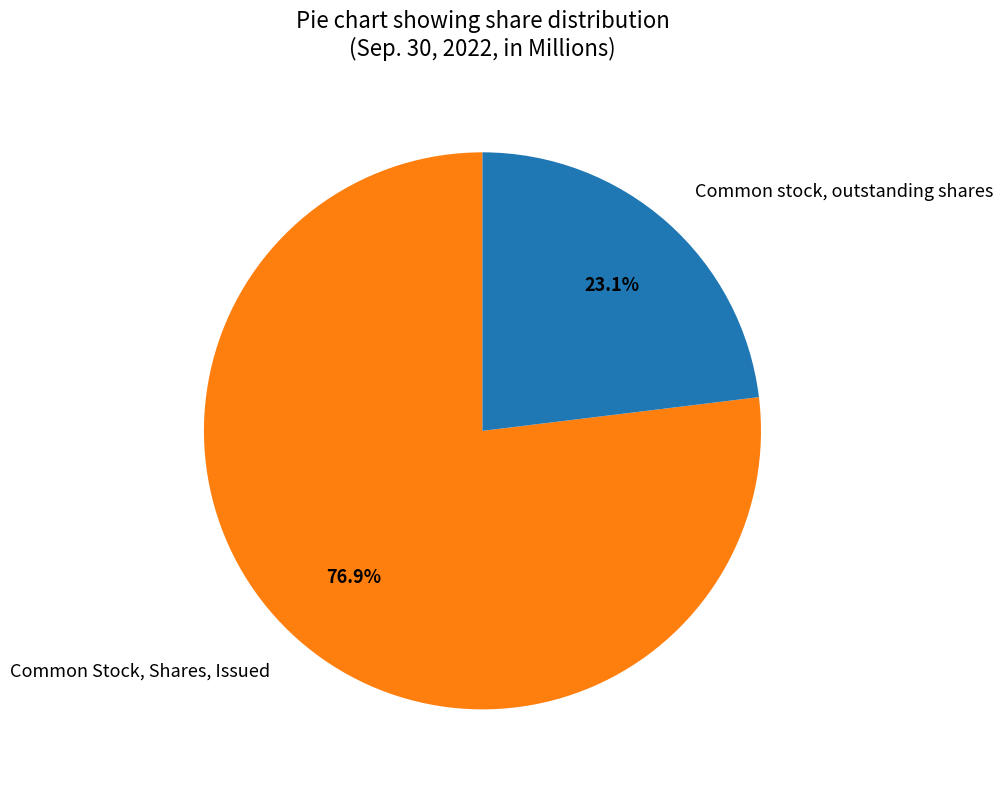

To the nearest percent, what is the difference between the Common Stock, Shares, Issued and Common stock, outstanding shares slice percentages?

54%